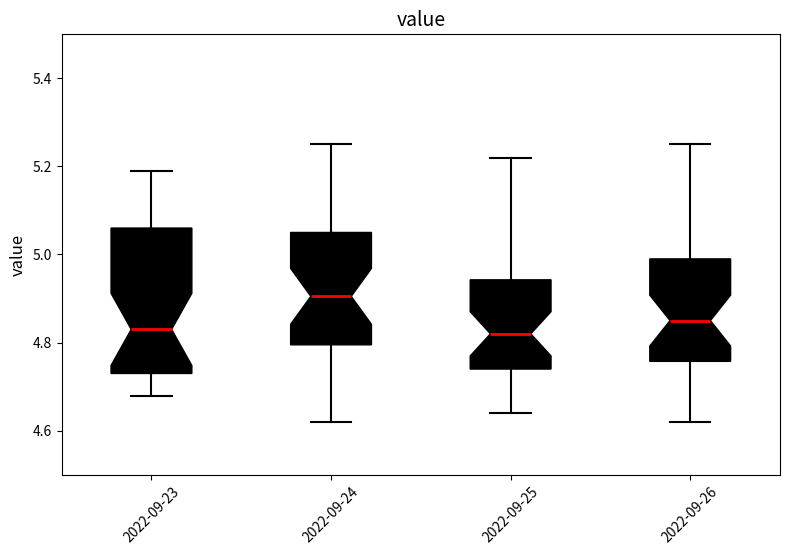

Reading left to right, read every box against the y-axis: the position of its median line, the range the box covers, and the ends of its whiskers. The values are not printed on the chart, so give them approximately, as read against the axis.

2022-09-23: median 4.84, box 4.74 to 5.06, whiskers 4.68 to 5.20
2022-09-24: median 4.90, box 4.80 to 5.06, whiskers 4.62 to 5.26
2022-09-25: median 4.82, box 4.74 to 4.94, whiskers 4.64 to 5.22
2022-09-26: median 4.86, box 4.76 to 5.00, whiskers 4.62 to 5.26